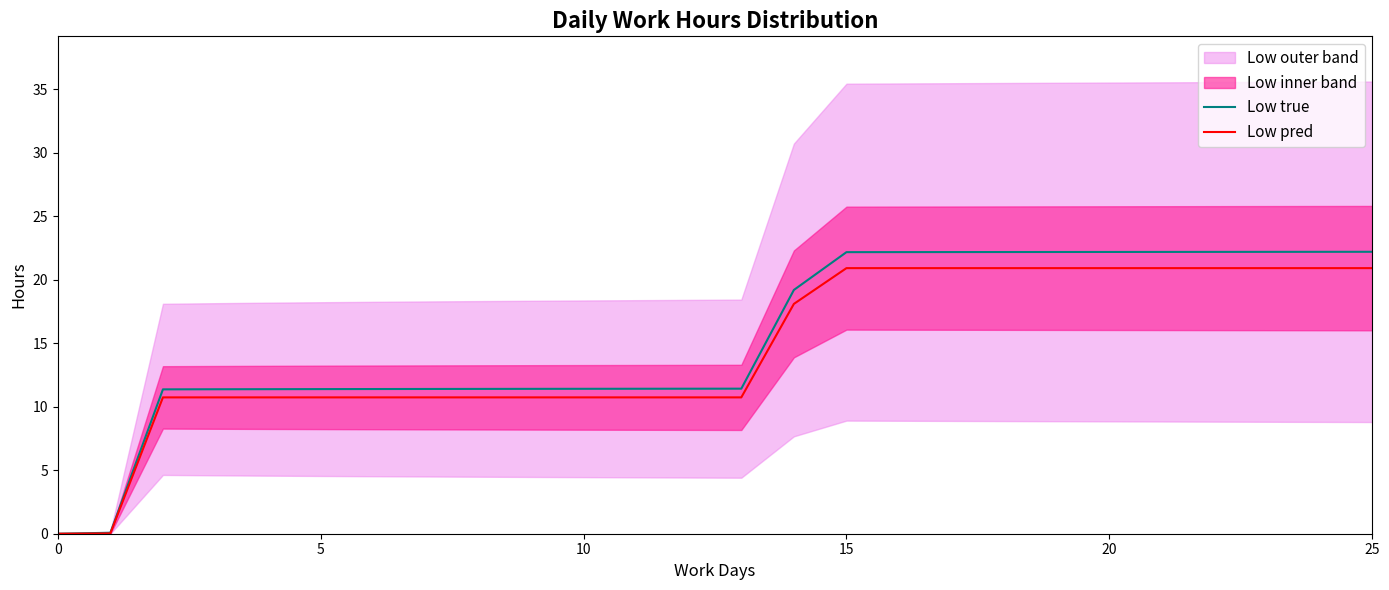

At which category is the sum across all series the highest?

25